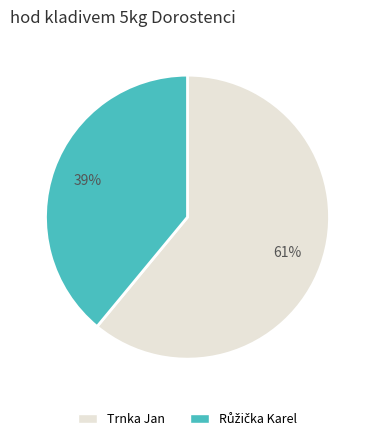

To the nearest percent, what is the difference between the largest and smallest slice percentages?

22%